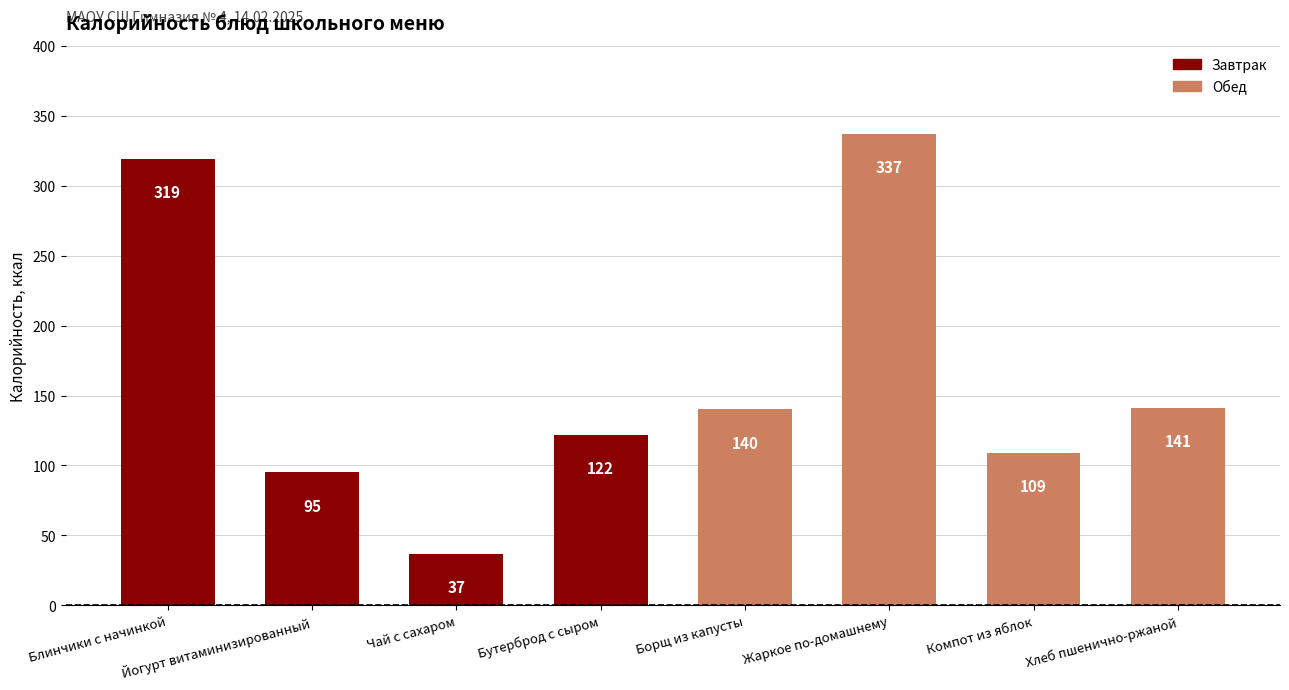

Is it true that the value at Чай с сахаром is 14?

False